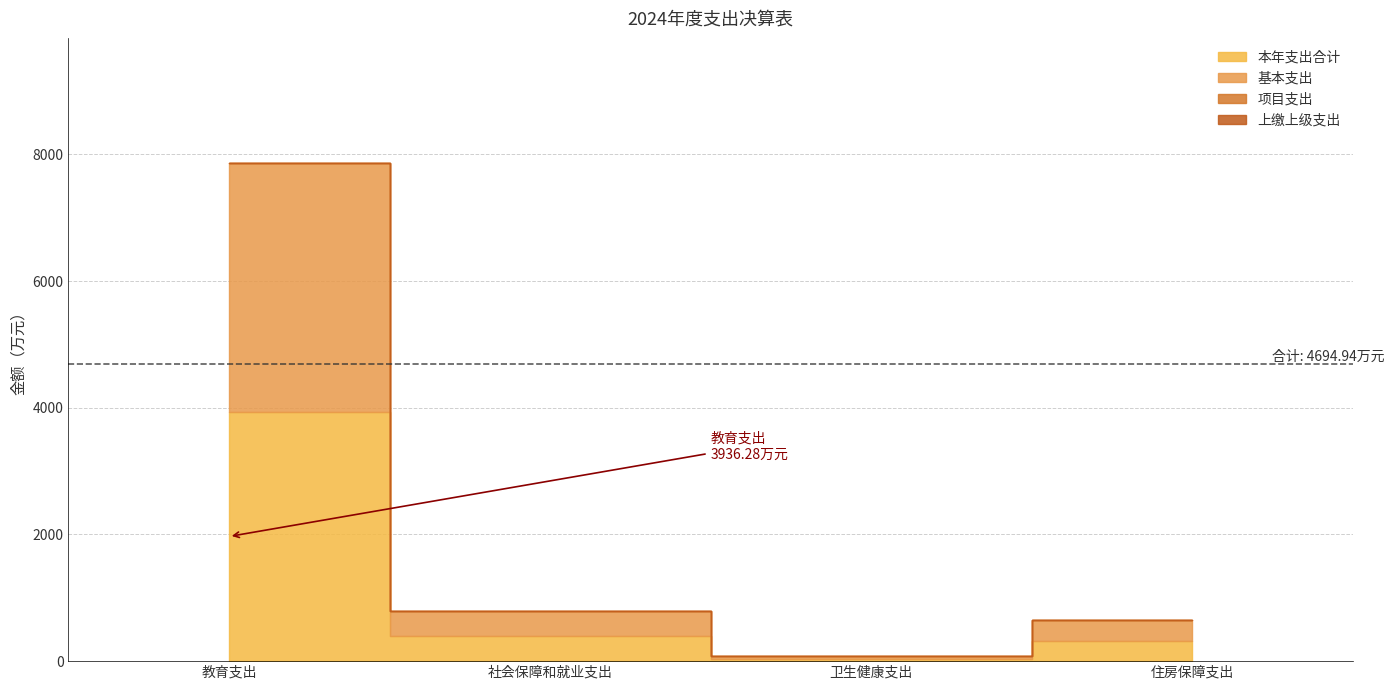

Does the chart display data point markers on the line(s)?

No